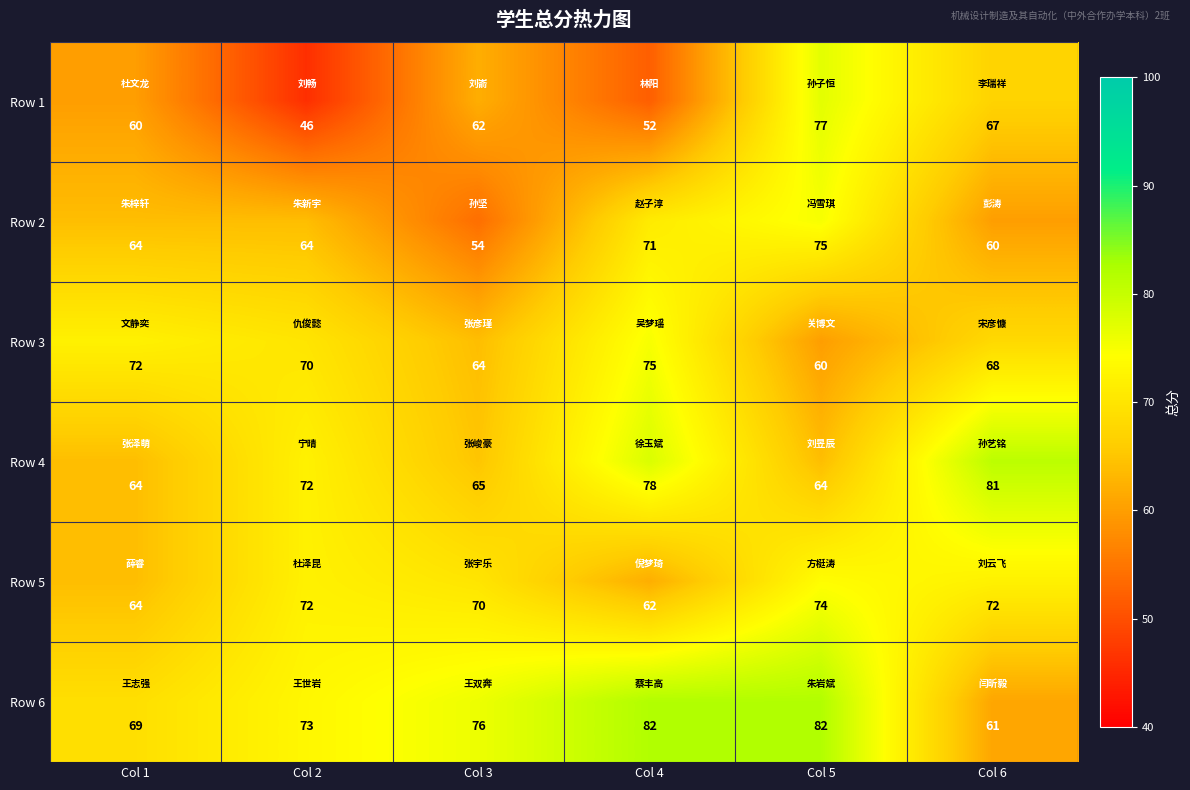

What is the difference between the second highest and second lowest values in the Row 3 series?

8